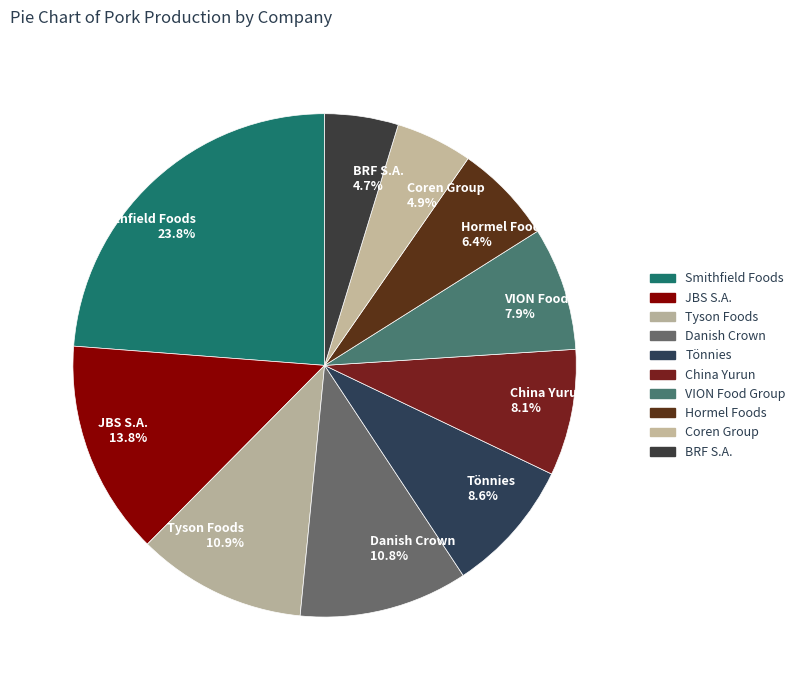

Which category has the biggest portion of the pie?

Smithfield Foods